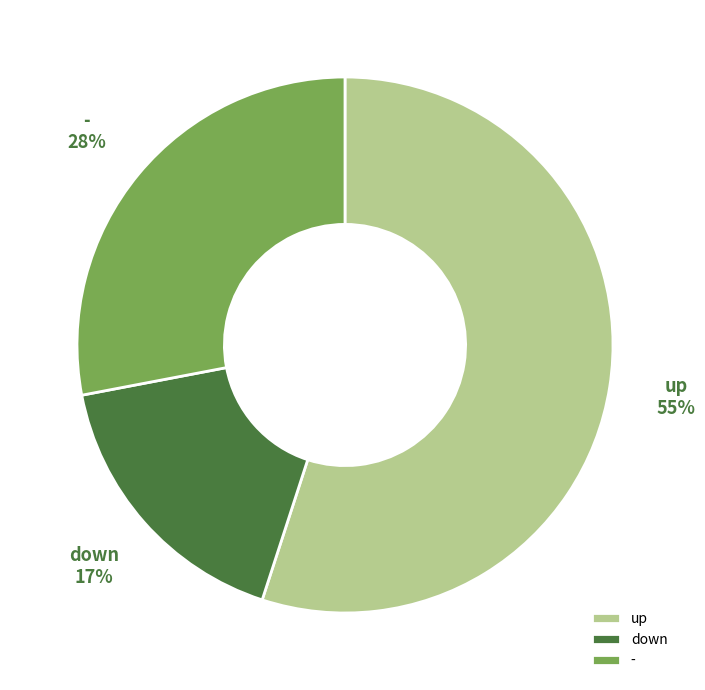

Do up and down together represent more than half of the pie?

Yes